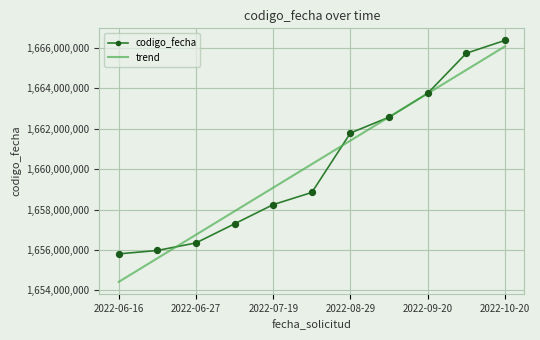

Which series has the largest range (max minus min)?

trend